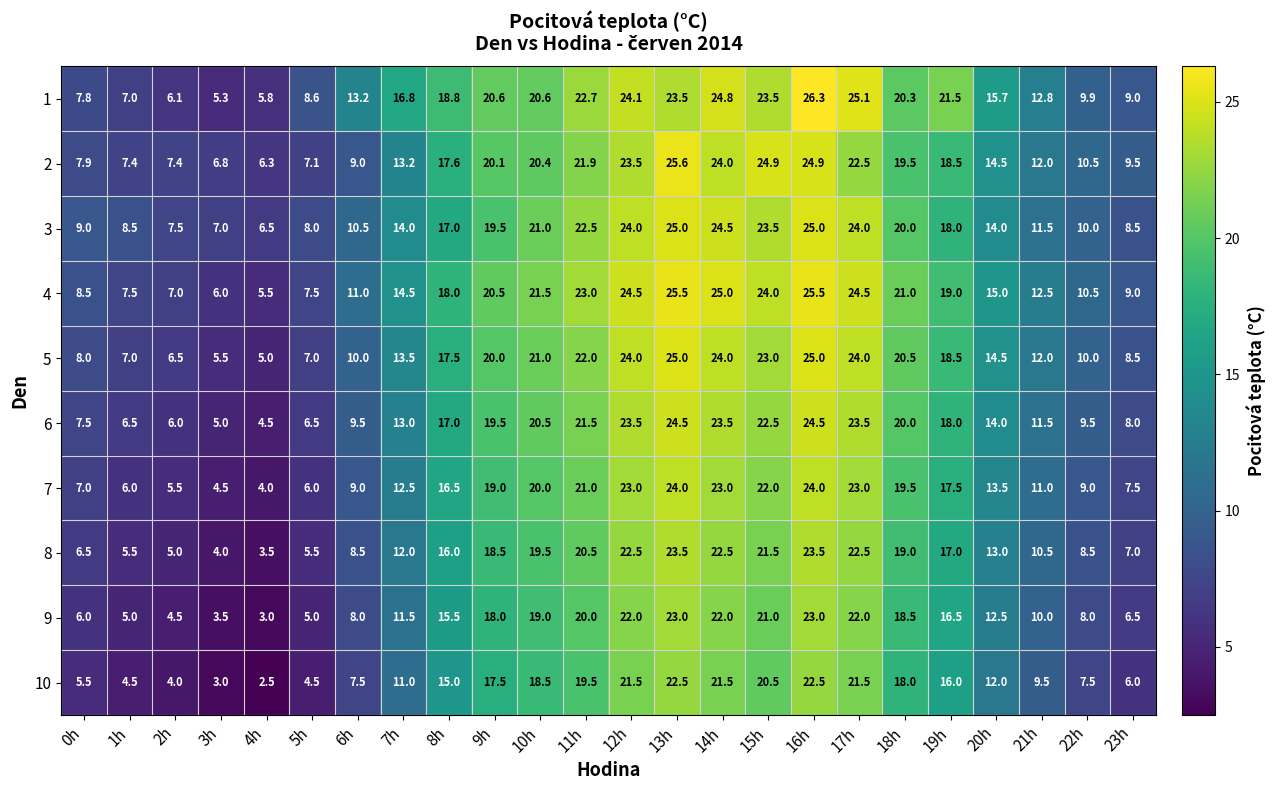

At which label is 5 closest to 15?

20h